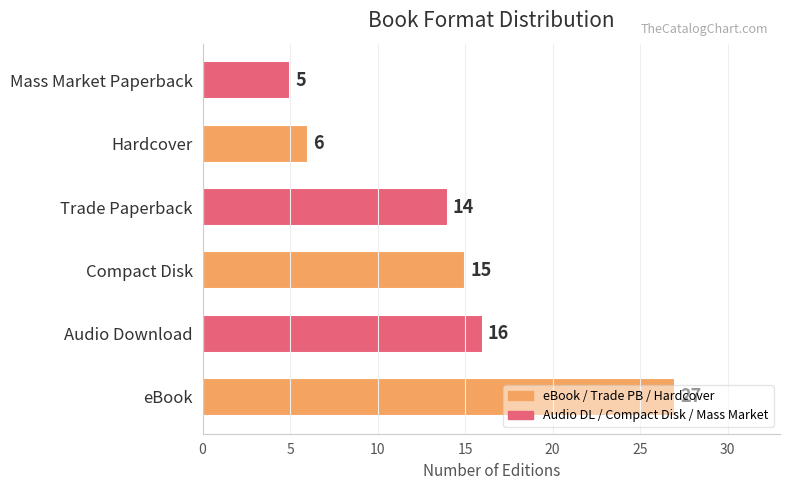

How many data points are less than 15?

3